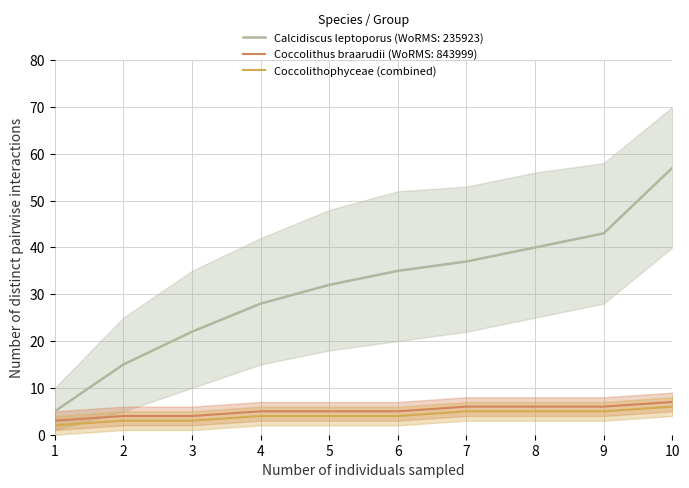

Is this an area chart (filled region under the line)?

No